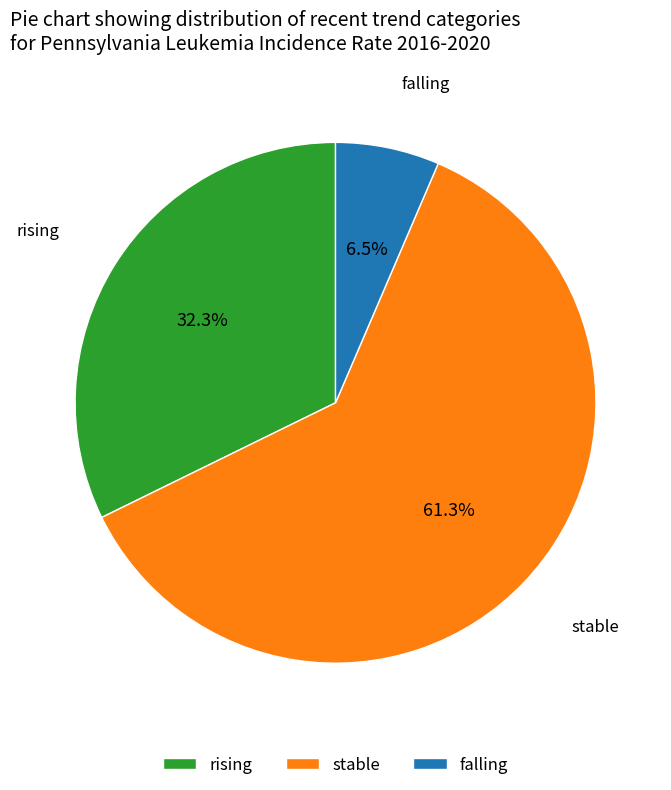

What is the total percentage of stable and rising?

93.5%